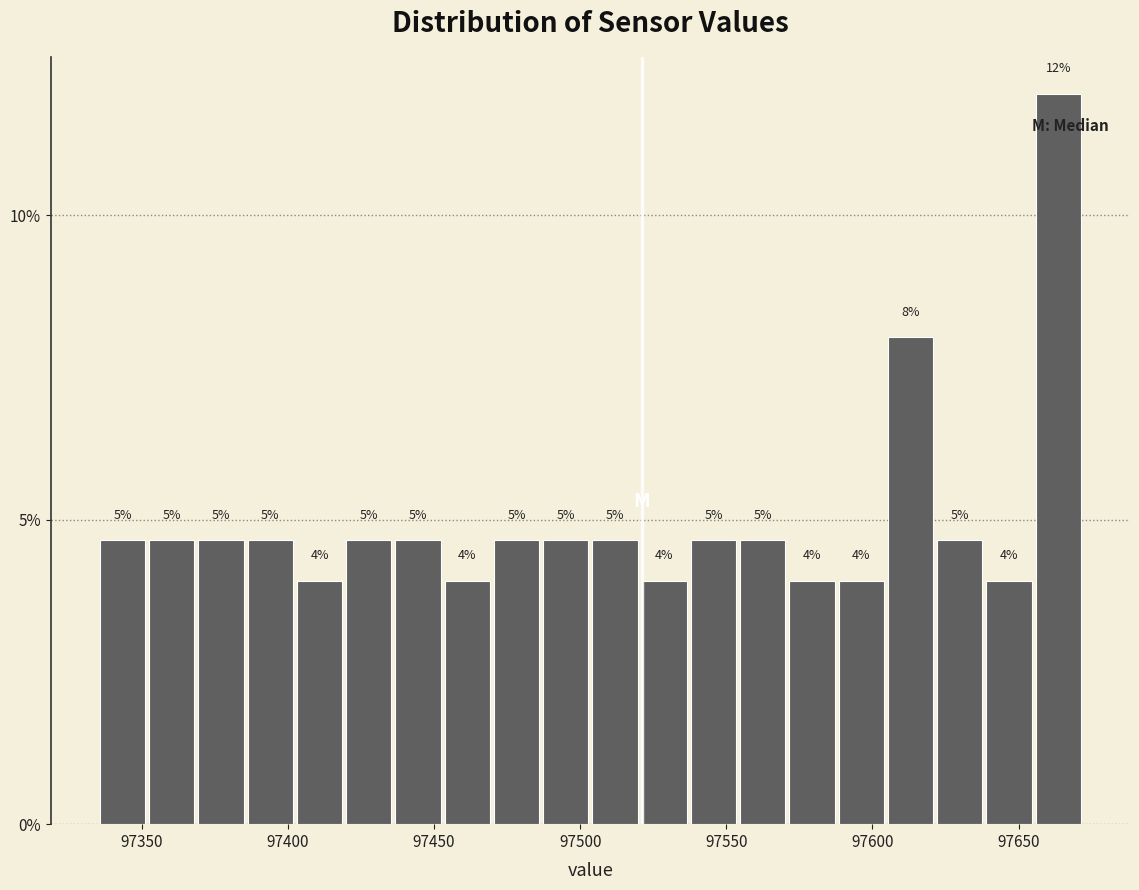

Read against the x-axis, roughly where is the centre of the tallest bar?

97665